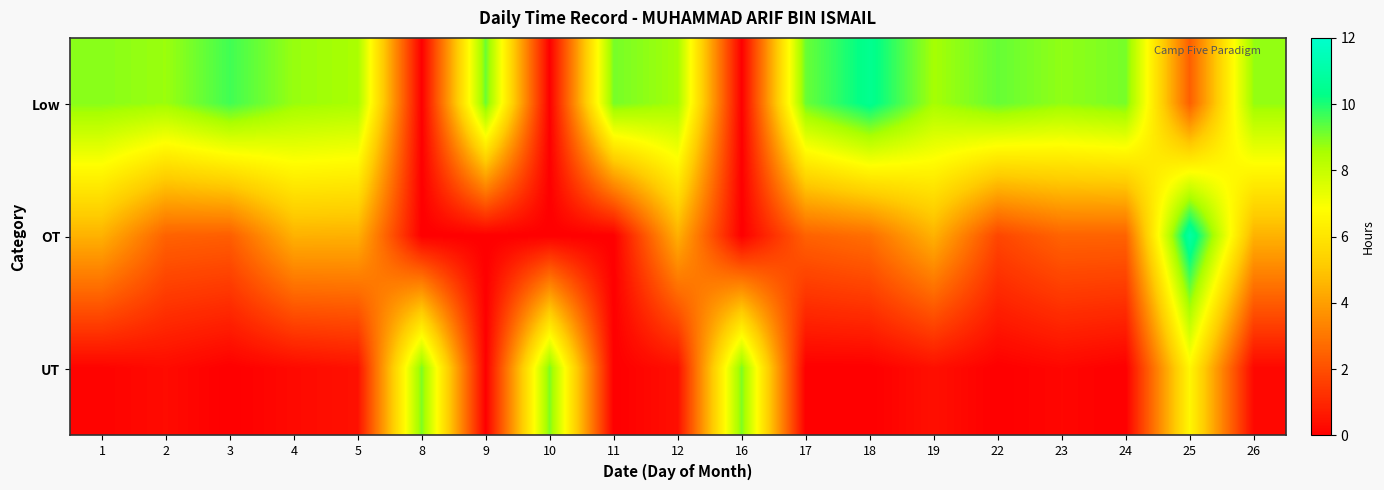

Which category has the highest value across all series?

25